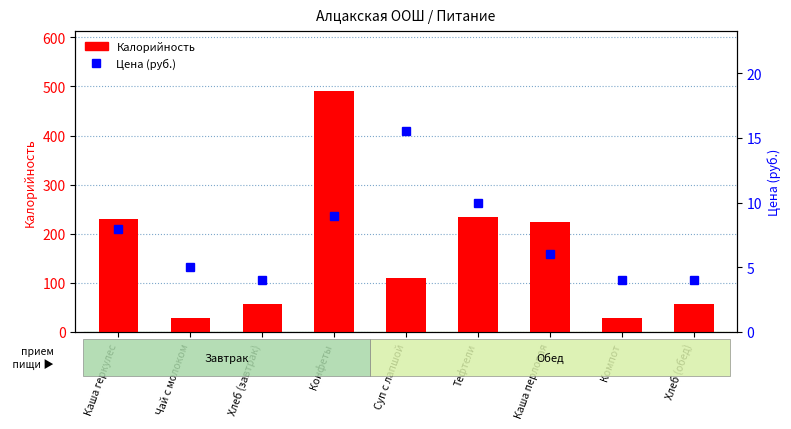

What is the difference between the Цена (руб.) values at Каша геркулес and Хлеб (обед)?

4.0